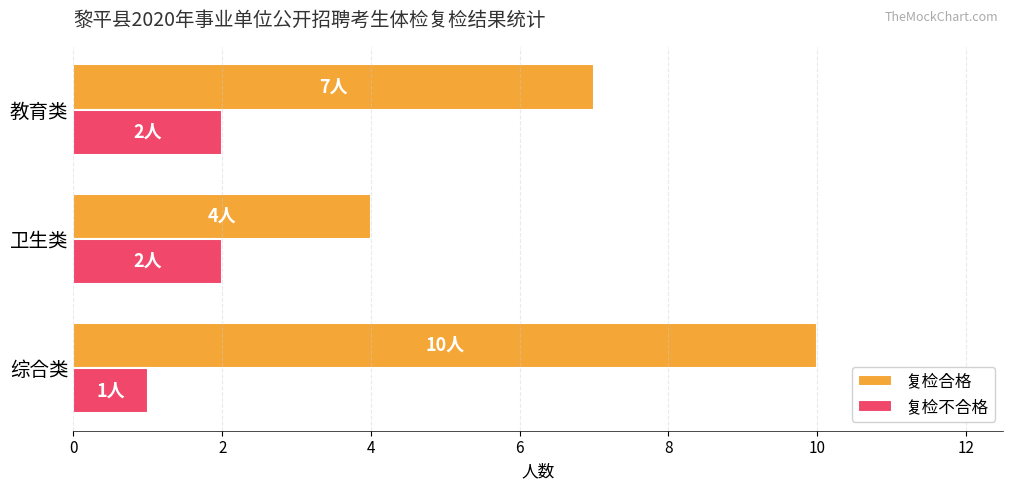

Is it true that 复检合格 equals 7 at 教育类?

True